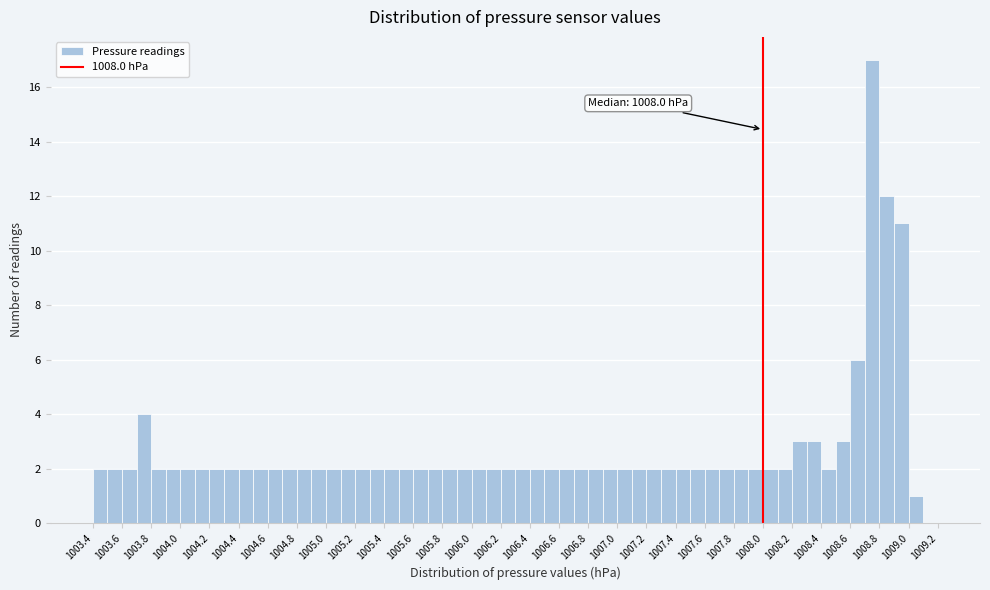

Which range on the x-axis has the tallest bar?

1008.7 to 1008.8